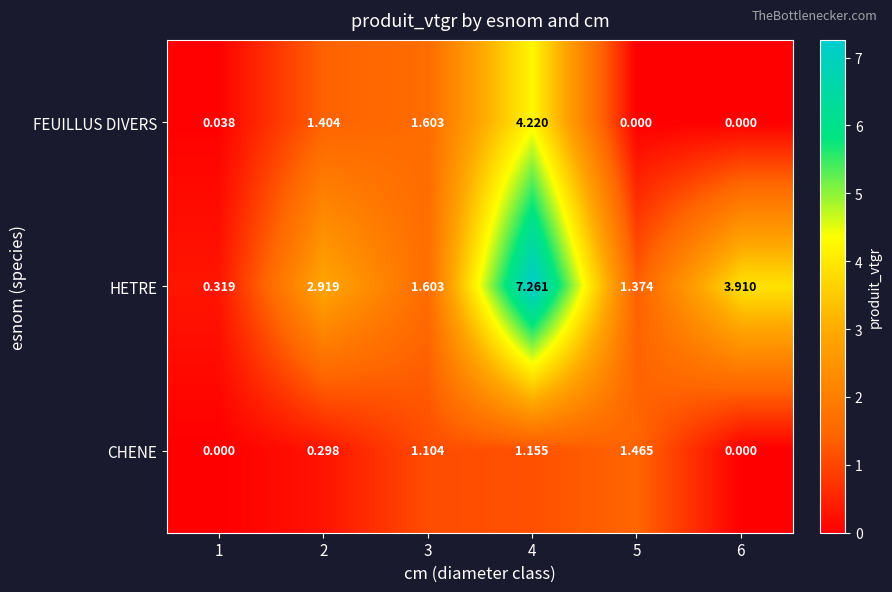

What is the total value across all series at 3?

4.3